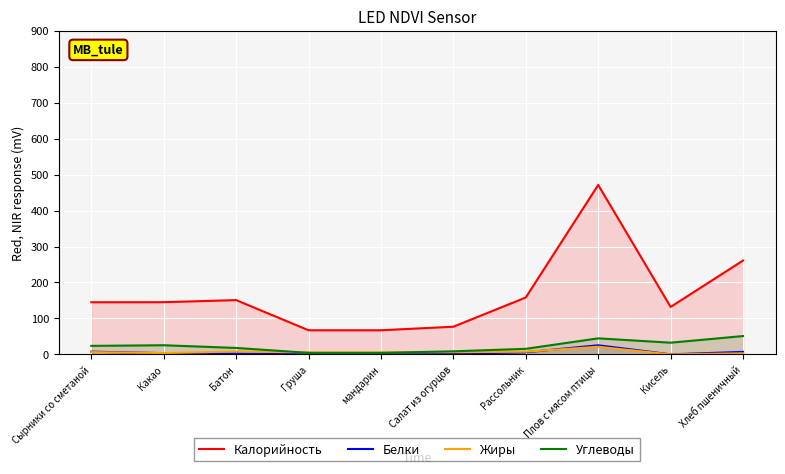

At how many categories does at least one series exceed 422?

1